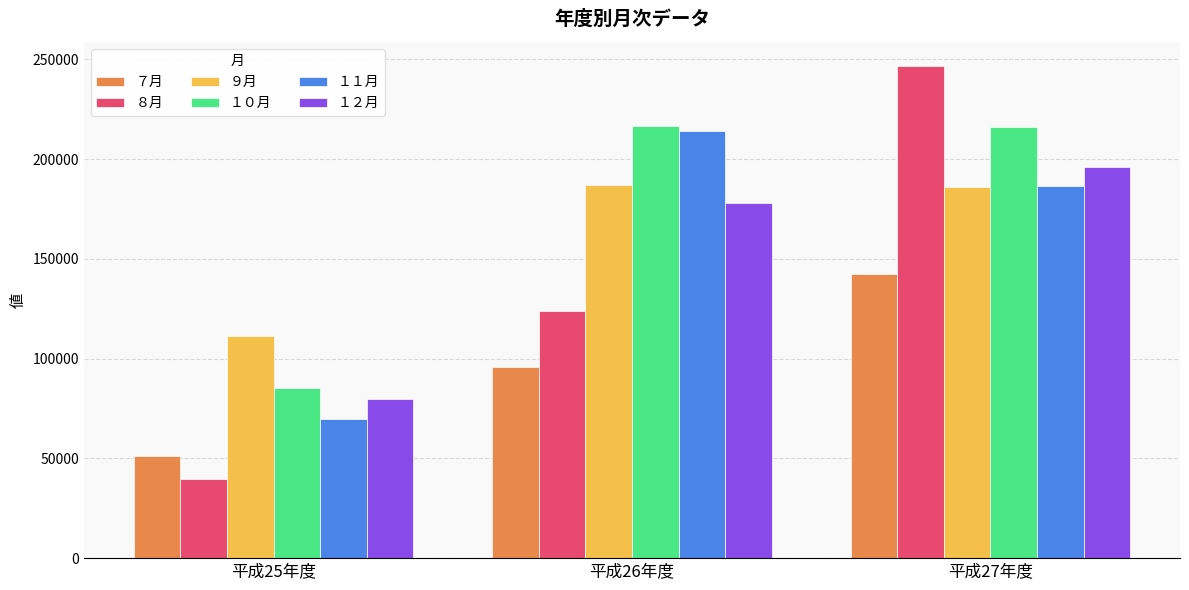

What is the sum of the ８月 values at 平成27年度 and 平成25年度?

286010